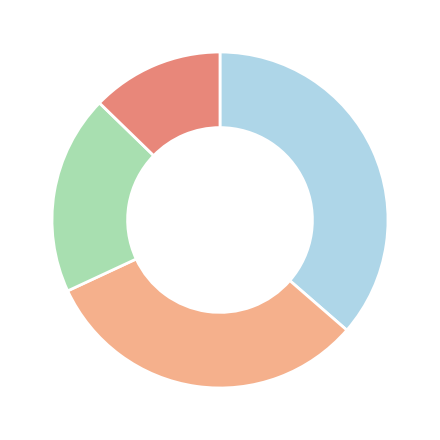

Is there any slice that represents more than half of the pie?

No